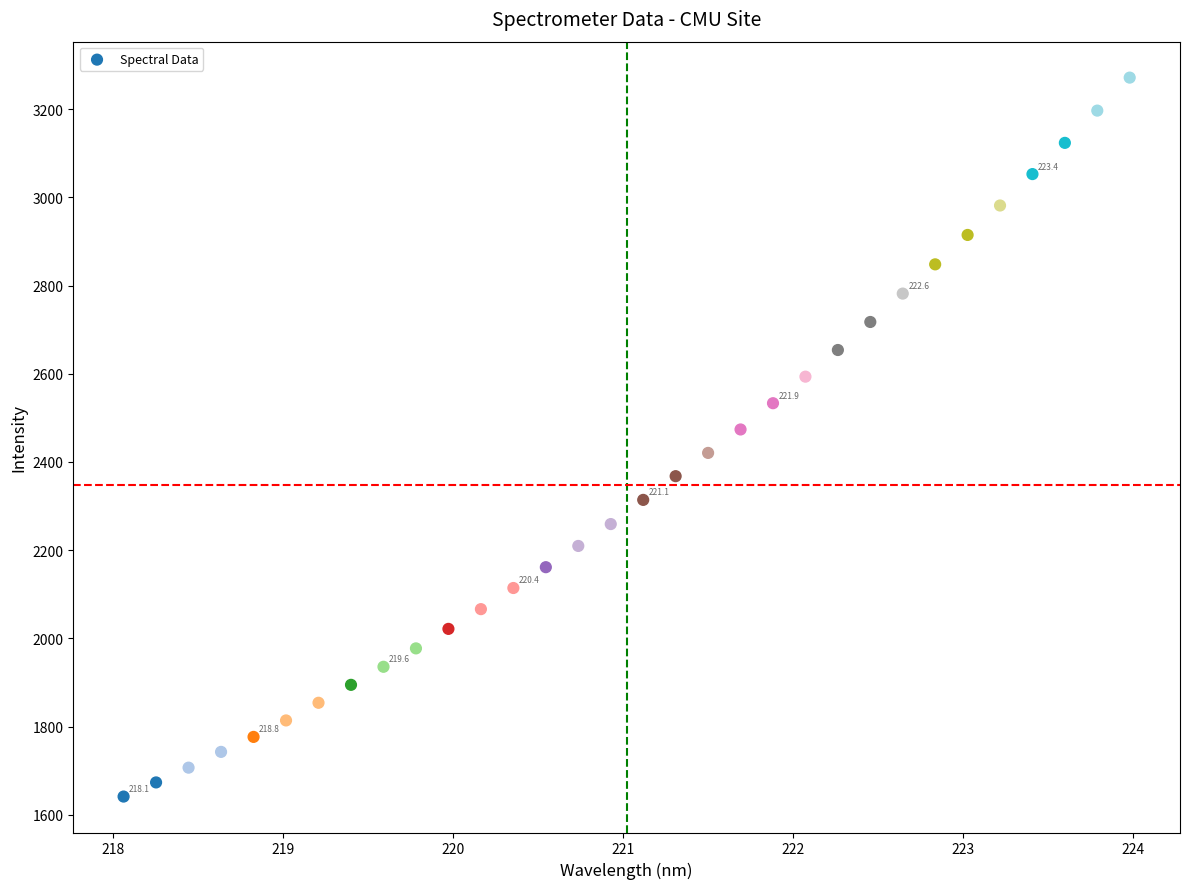

What is the range of X values (max minus min)?

5.9